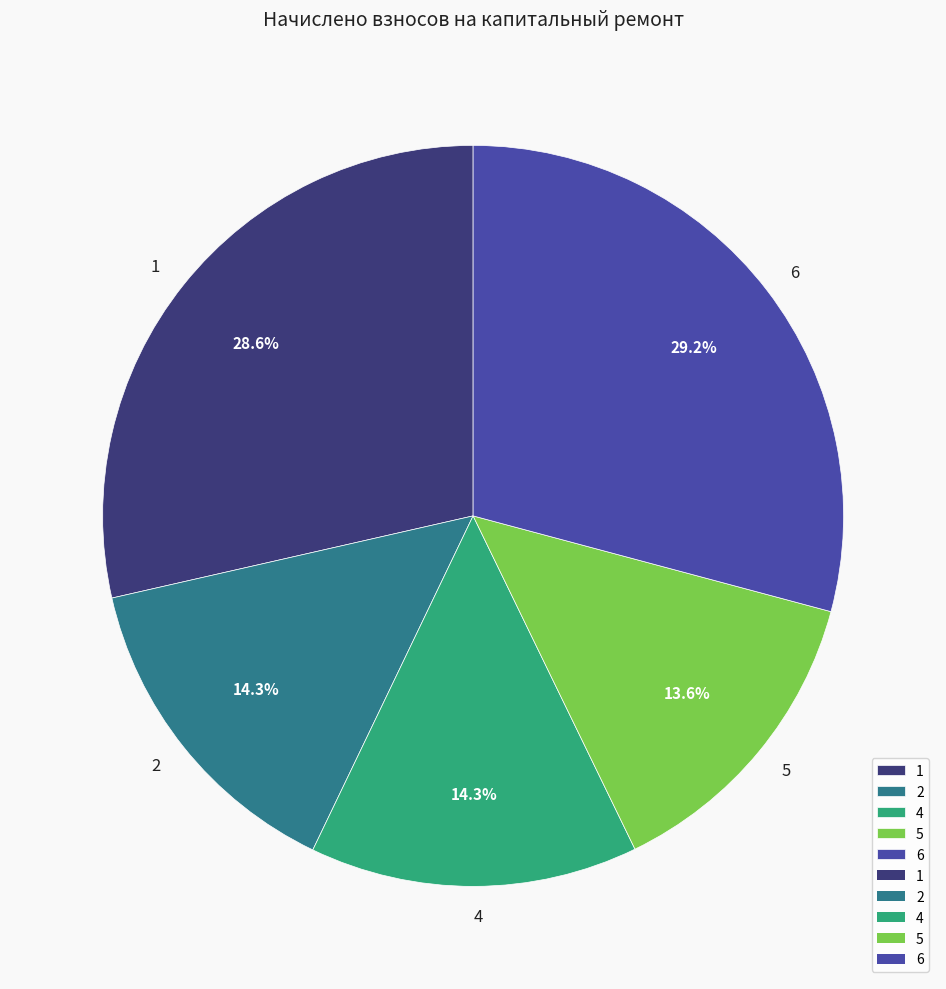

True or false: 4 accounts for 1% of the total.

False